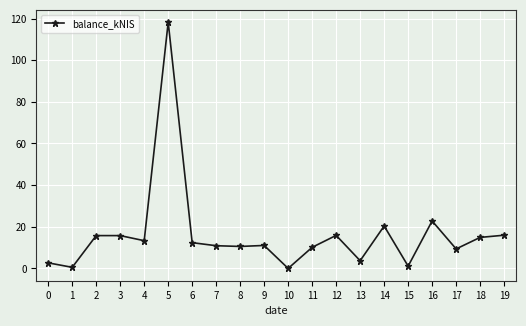

What is the difference between the maximum and minimum values?

118.3